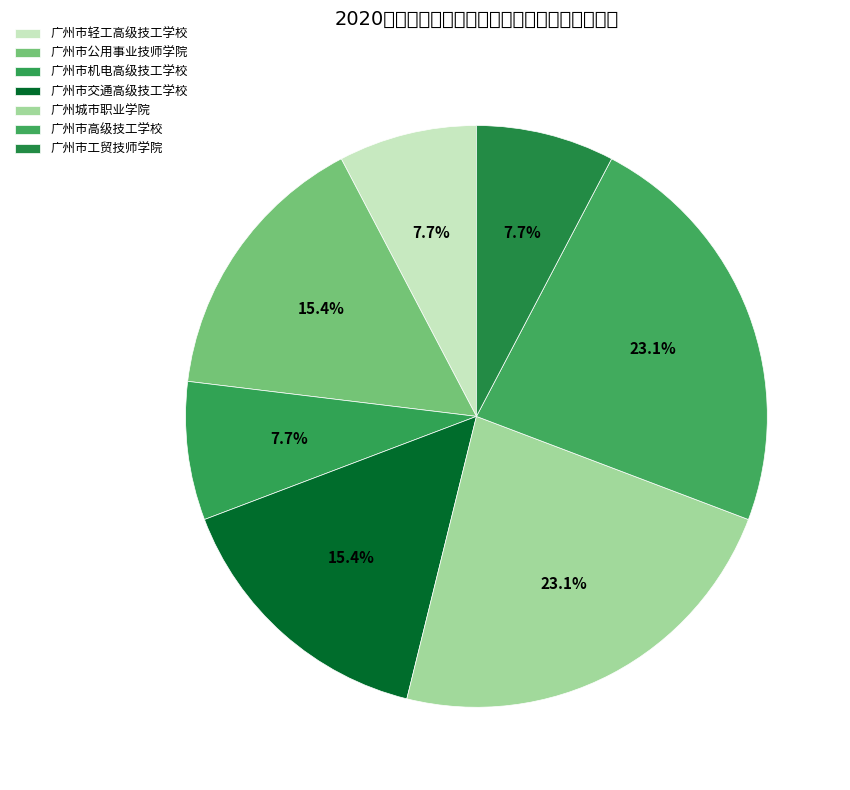

How many slices are in this pie chart?

7